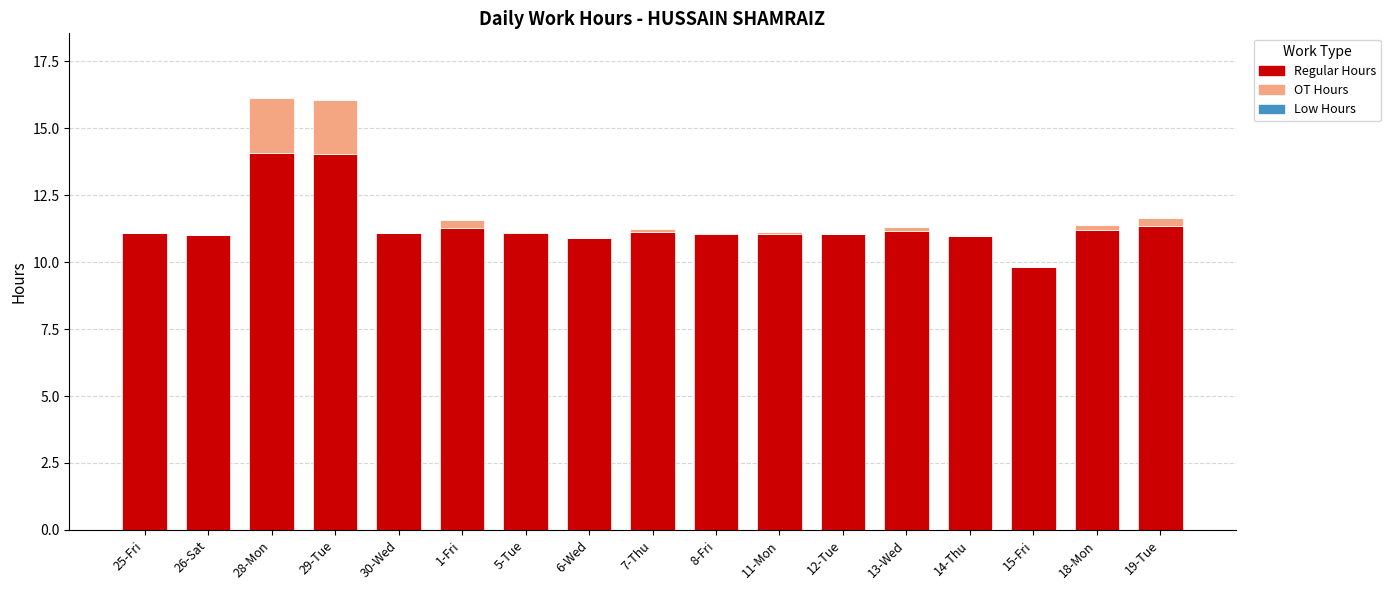

The value of Regular Hours at 15-Fri is 9.8. True or false?

True